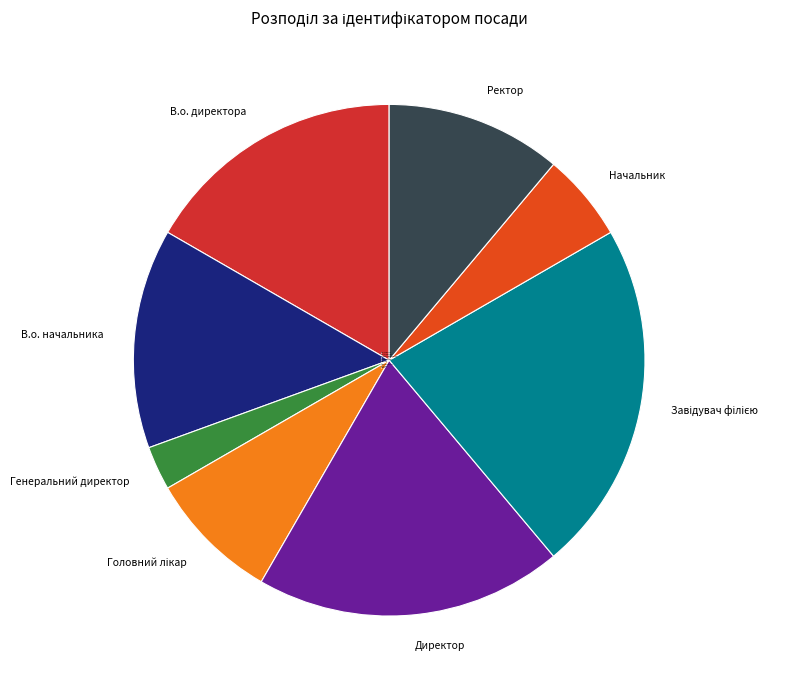

Does В.о. директора account for over 50% of the chart?

No